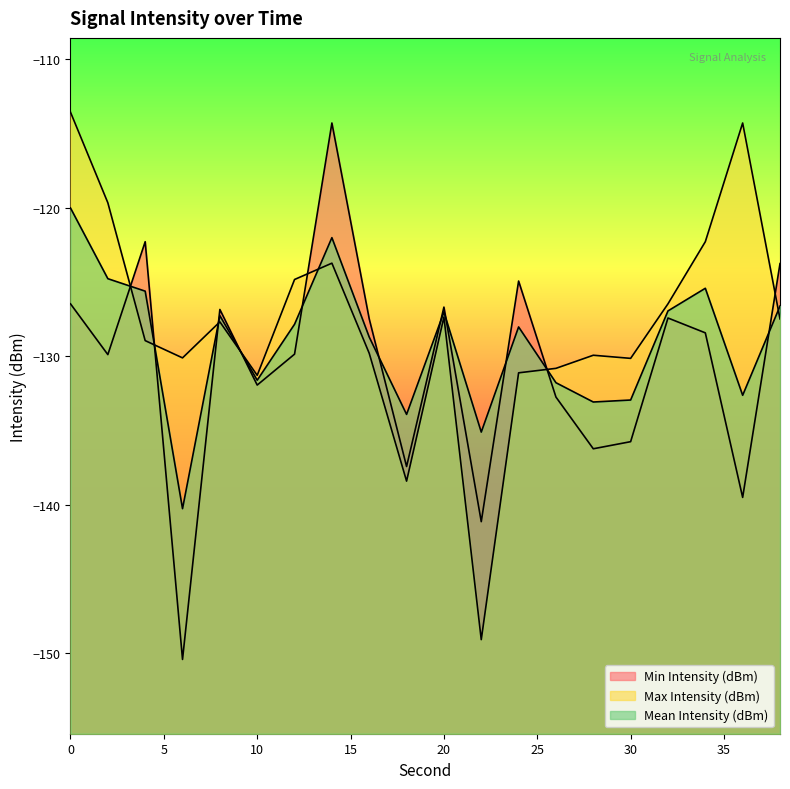

What are all the series names shown in the legend?

Min Intensity (dBm), Max Intensity (dBm), Mean Intensity (dBm)